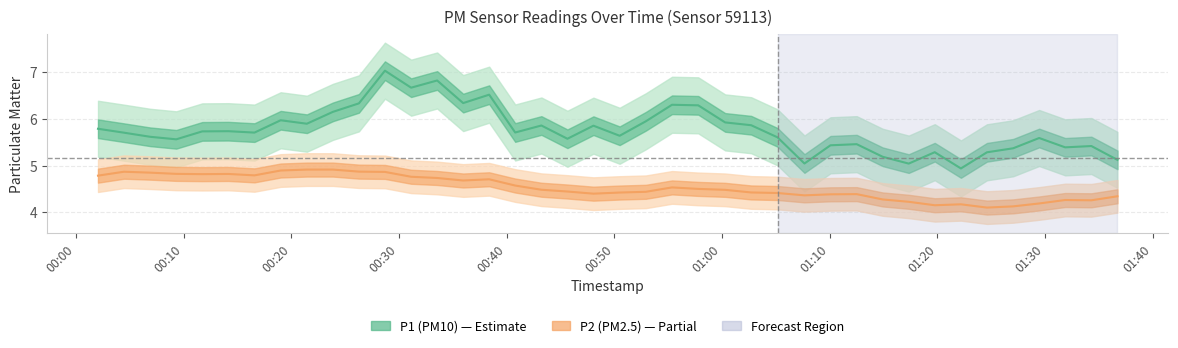

At which label does P1 (PM10) first exceed 5?

00:00